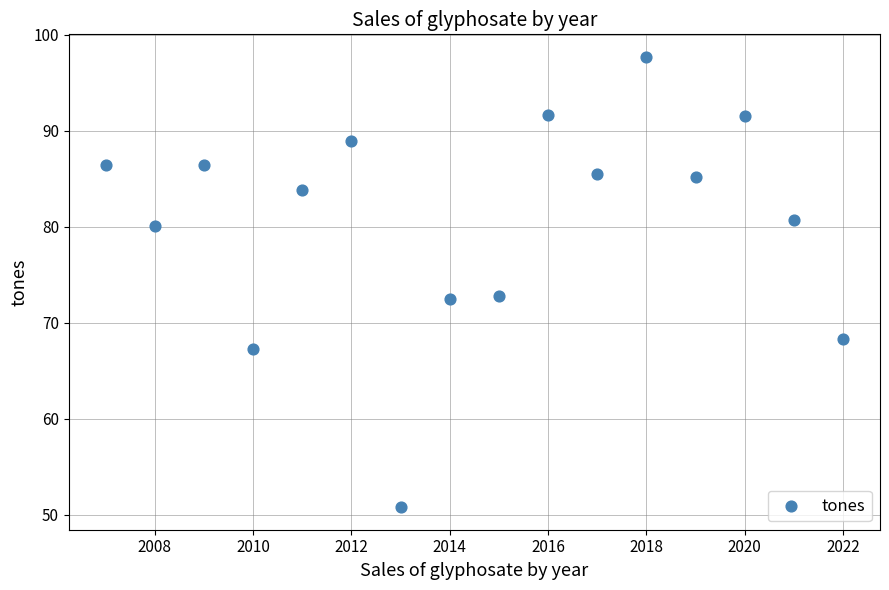

What is the range of Y values (max minus min)?

46.9